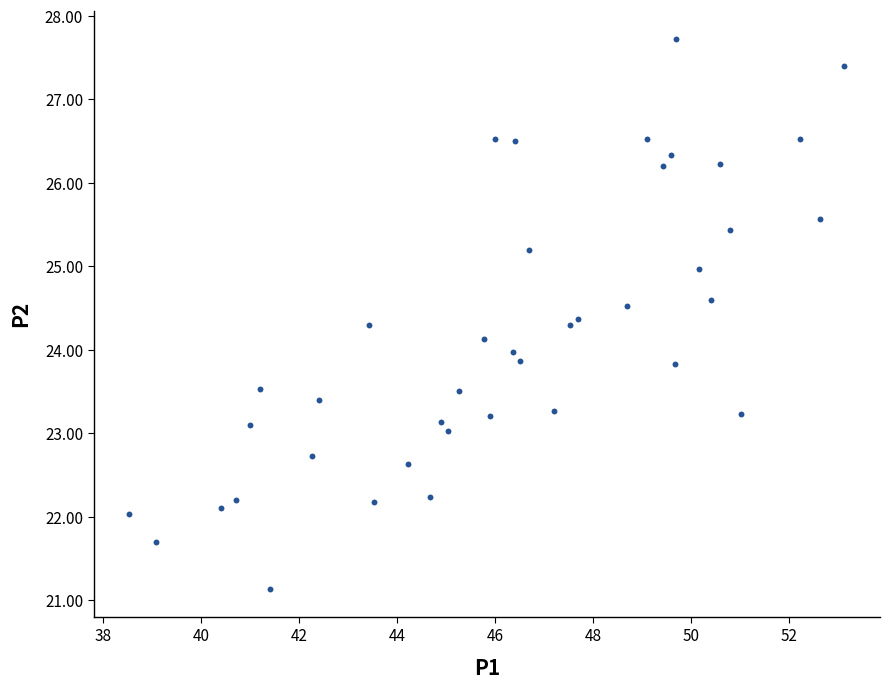

What is the range of Y values (max minus min)?

6.6